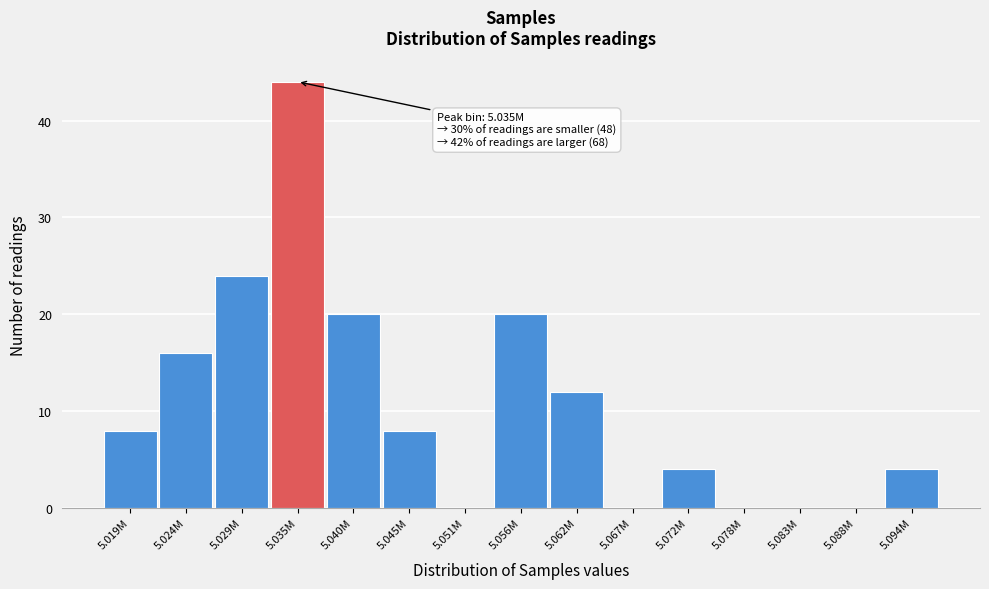

Reading right to left, what are all the values shown in this chart?

5.094M=4	5.088M=0	5.083M=0	5.078M=0	5.072M=4	5.067M=0	5.062M=12	5.056M=20	5.051M=0	5.045M=8	5.040M=20	5.035M=44	5.029M=24	5.024M=16	5.019M=8